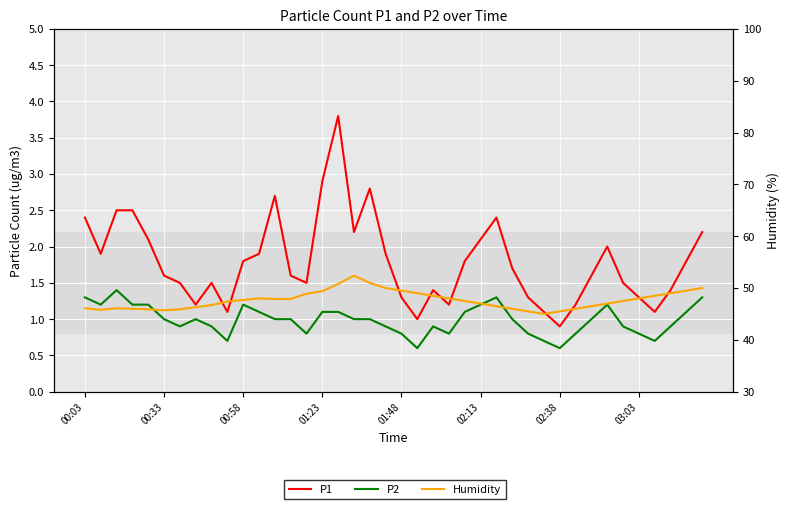

What is the minimum value shown in the chart?

0.6